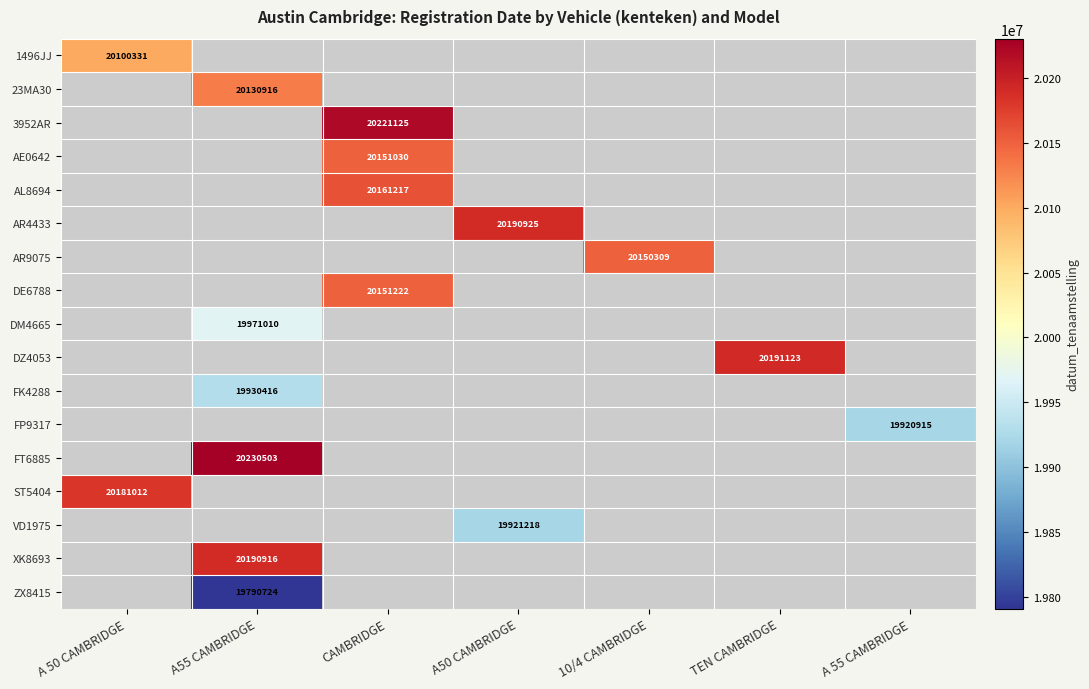

True or false: DE6788 has a value of 26651973 at CAMBRIDGE.

False